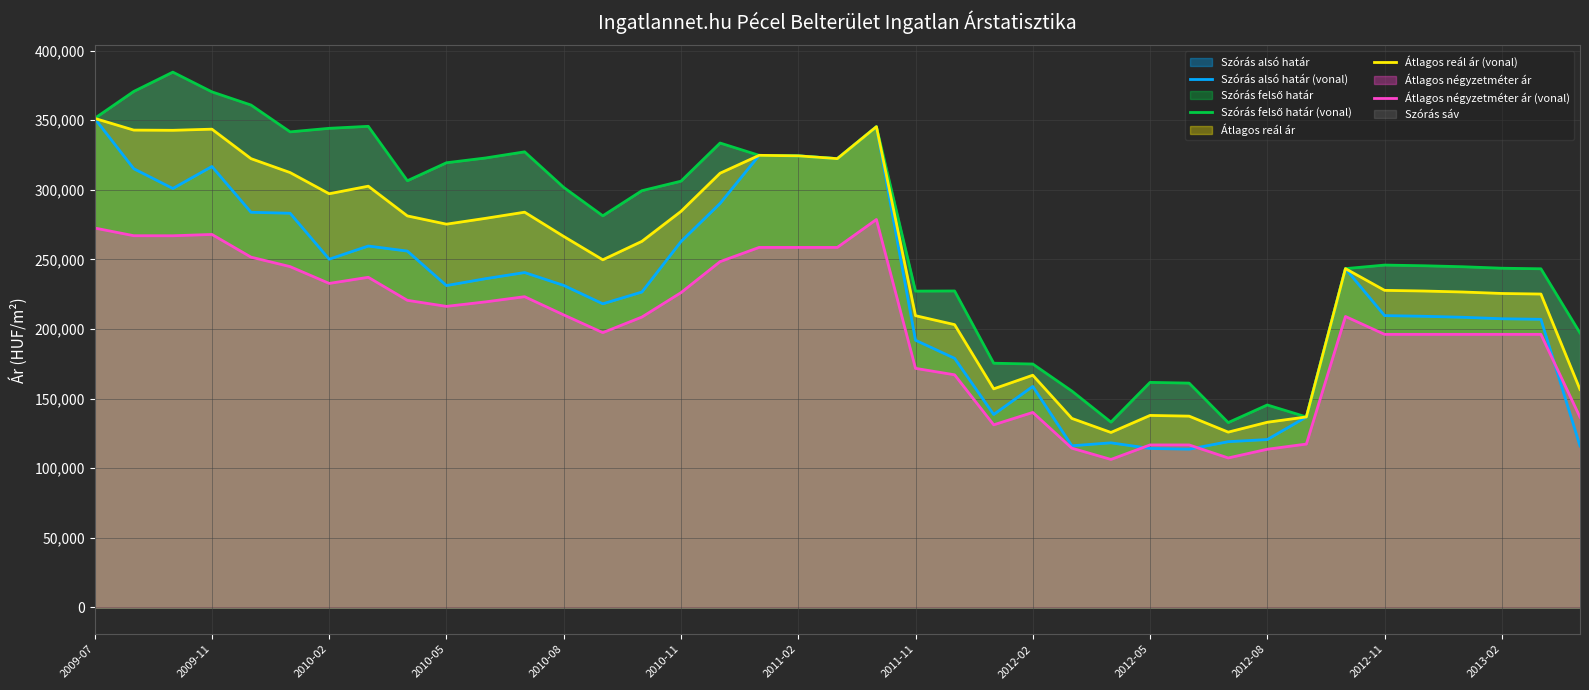

Reading left to right, transcribe all the data shown in this chart.

Szórás alsó határ (vonal): 351293	315127	300933	316744	283850	283141	250145	259603	255970	231207	236144	240563	231313	218110	226573	262794	290208	324743	324375	322364	345309	191933	178953	138596	158771	116129	118252	114201	113687	119069	120607	136844	243375	209622	209145	208433	207373	206964	115984
Szórás felső határ (vonal): 351293	370635	384519	370340	360876	341609	344155	345585	306494	319415	322850	327269	301701	281320	299355	306180	333594	324743	324375	322364	345309	227219	227333	175432	174855	155439	133132	161659	161145	132793	145443	136844	243375	245920	245443	244731	243671	243262	197166
Átlagos reál ár (vonal): 351293	342881	342726	343542	322363	312375	297150	302594	281232	275311	279497	283916	266507	249715	262964	284487	311901	324743	324375	322364	345309	209576	203143	157014	166813	135784	125692	137930	137416	125931	133025	136844	243375	227771	227294	226582	225522	225113	156575
Átlagos négyzetméter ár (vonal): 272540	267021	266978	267924	251625	244817	232751	237152	220600	216267	219492	223219	210134	197402	208588	226111	248393	258620	258620	258620	278666	171734	167105	131182	140085	114396	106320	116734	116734	107376	113635	117361	209000	196166	196166	196166	196166	196166	136689